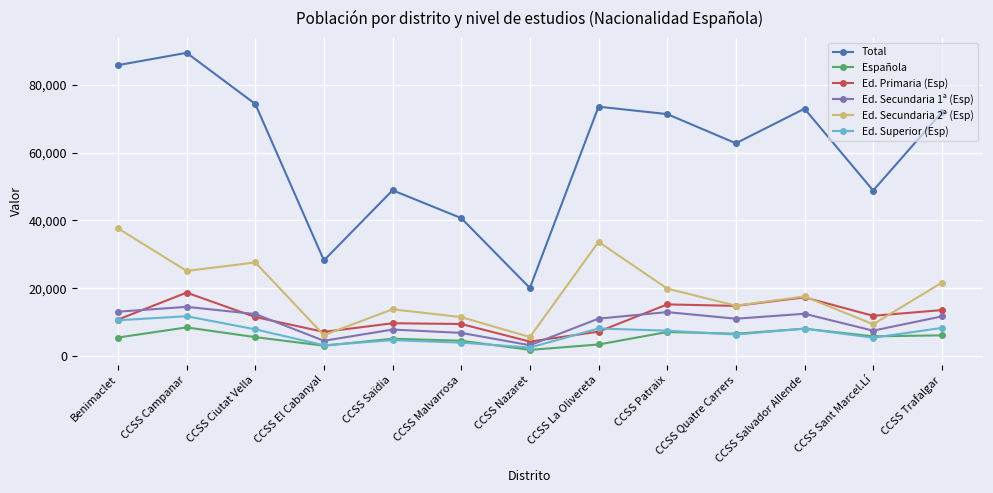

What is the sum of the Ed. Superior (Esp) values at CCSS Saïdia and CCSS Campanar?

16422